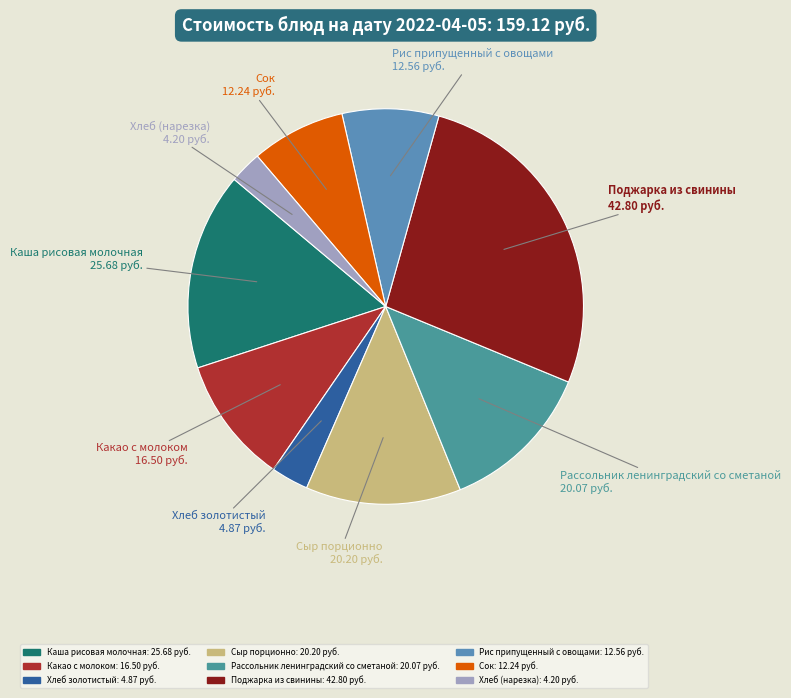

Combined, do Рассольник ленинградский со сметаной and Сыр порционно account for over 50%?

No